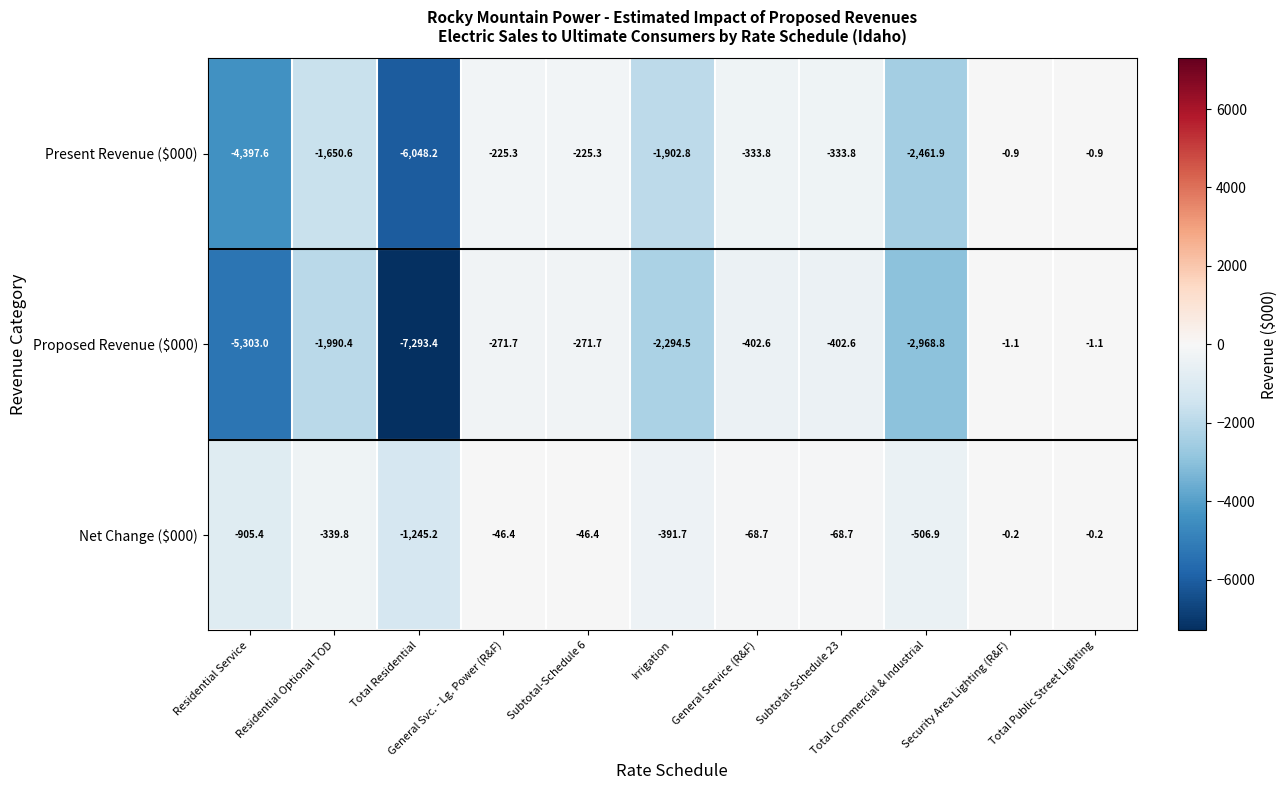

Rank the series at Subtotal-Schedule 23 from highest to lowest value.

Net Change ($000), Present Revenue ($000), Proposed Revenue ($000)